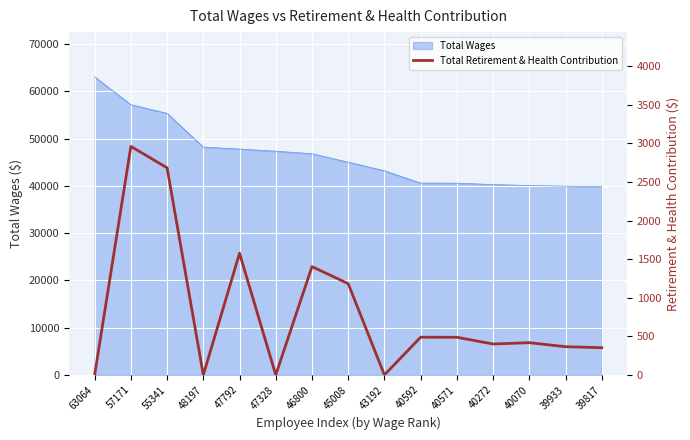

What is the value of the 14th point from the left?

366